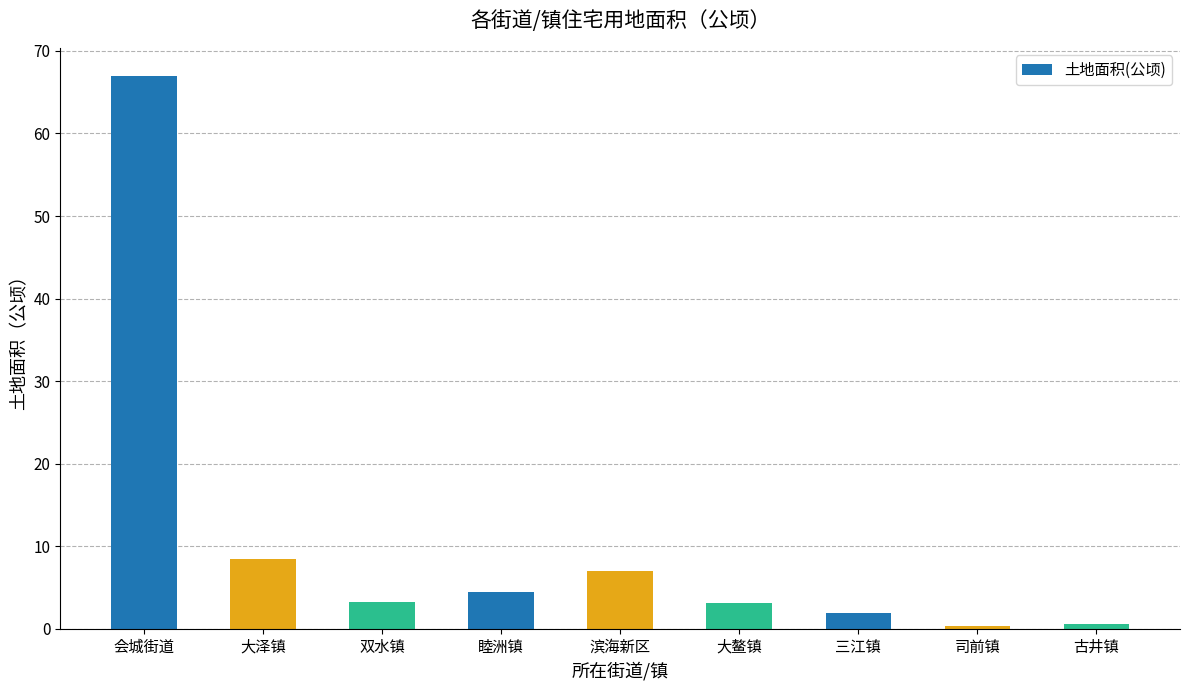

What is the label of the 8th bar from the left?

司前镇